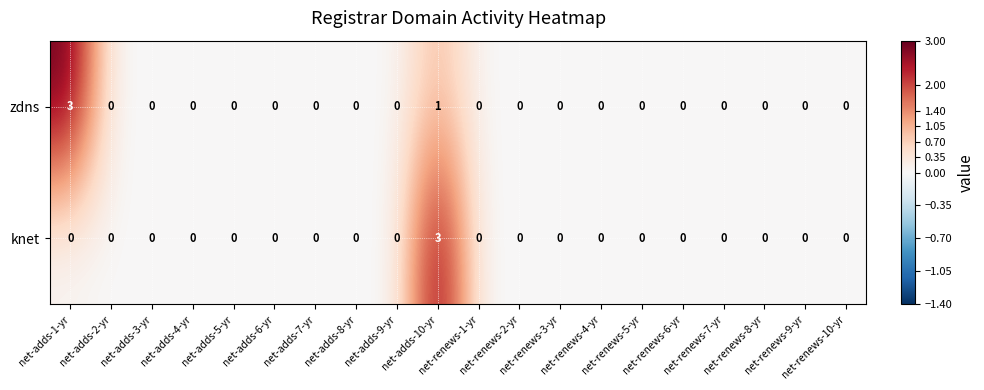

Count the number of data series in this chart.

2